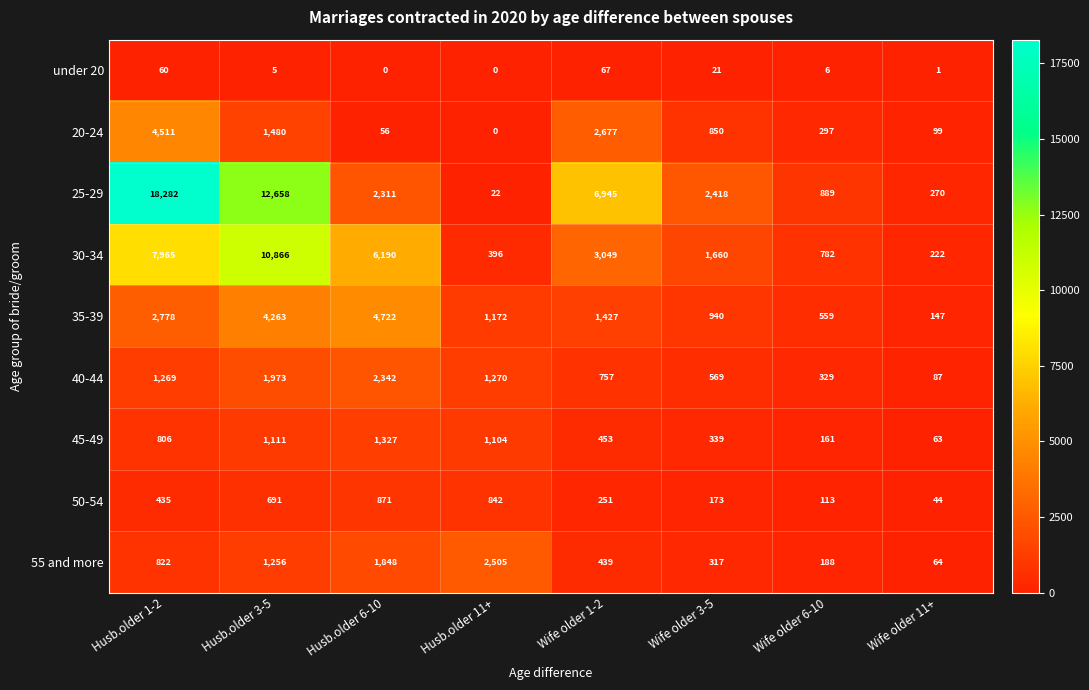

Between Wife older 1-2 and Wife older 11+, which series saw the biggest shift?

25-29